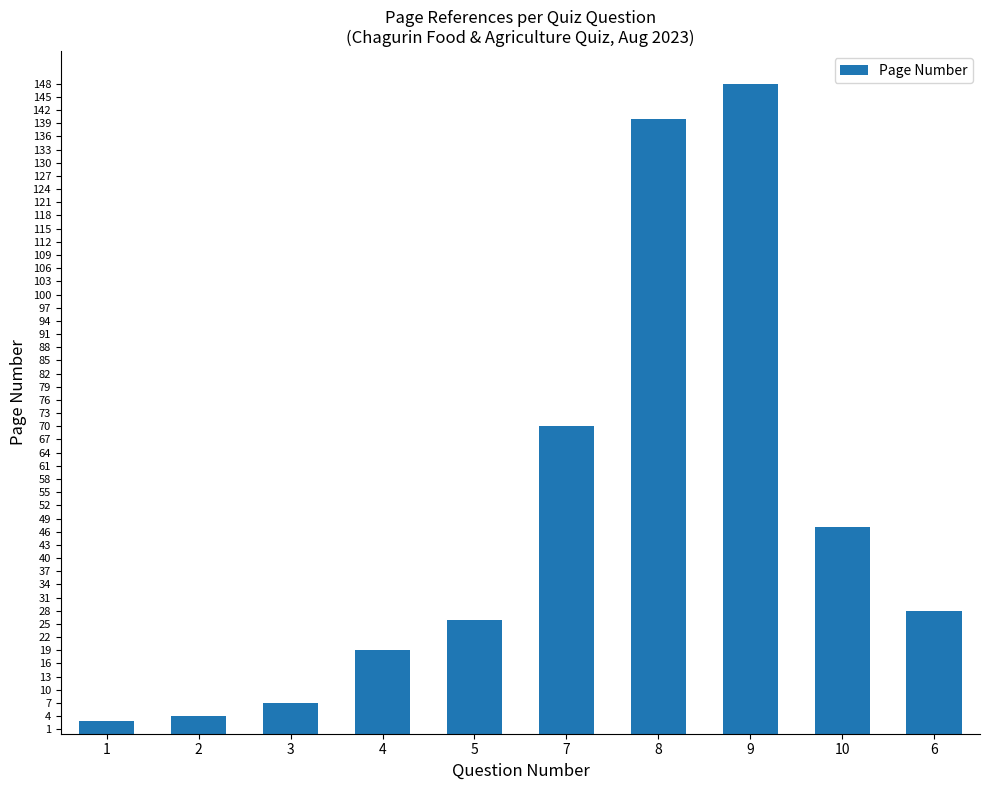

What is the label of the 8th bar from the right?

3